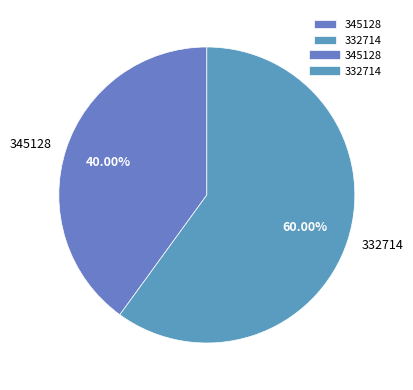

Count the number of slices in the pie.

2